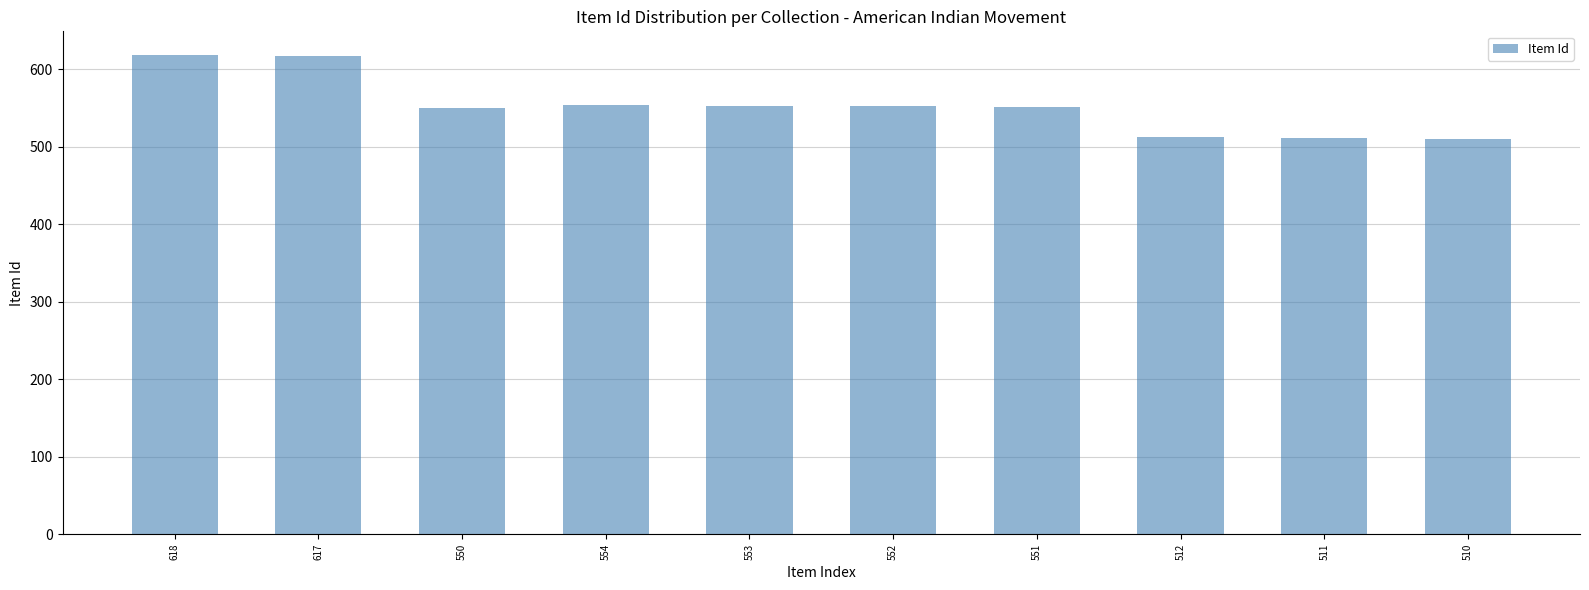

Between 551 and 511, which is larger?

551